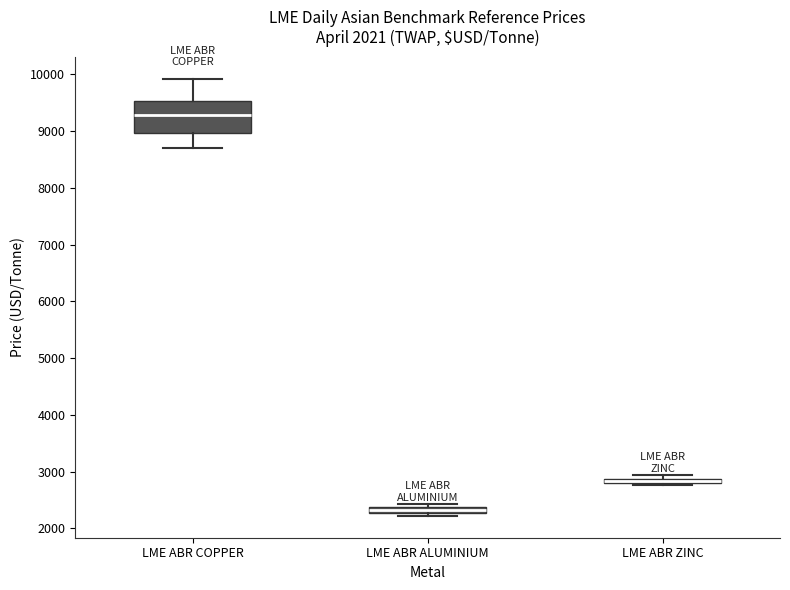

Comparing the boxes themselves (not the whiskers), which one is the tallest?

LME ABR COPPER